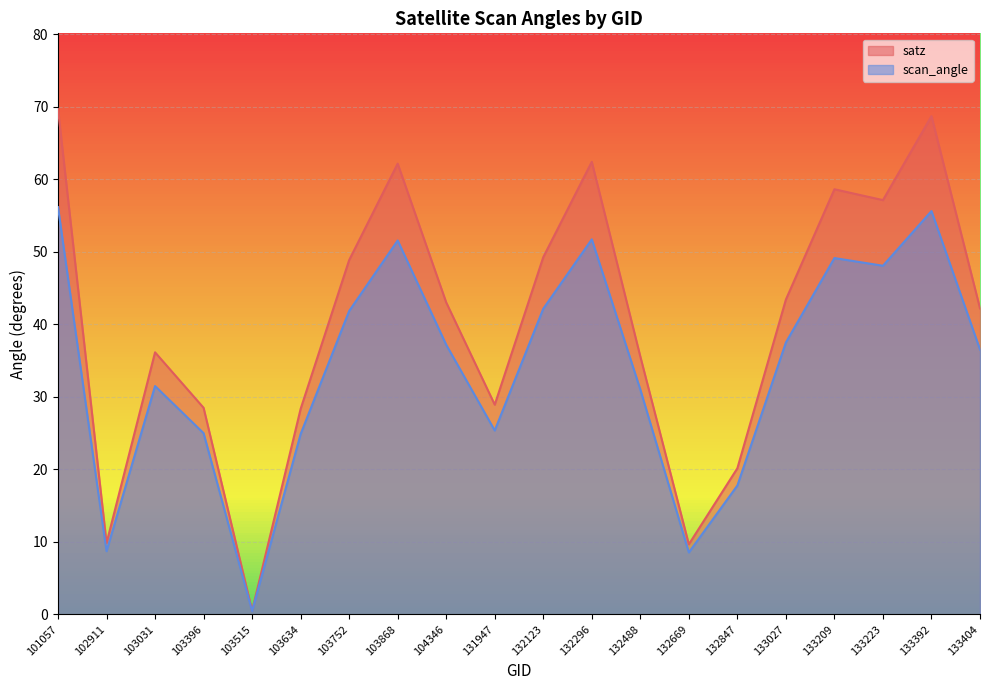

What is the minimum value shown in the chart?

0.4